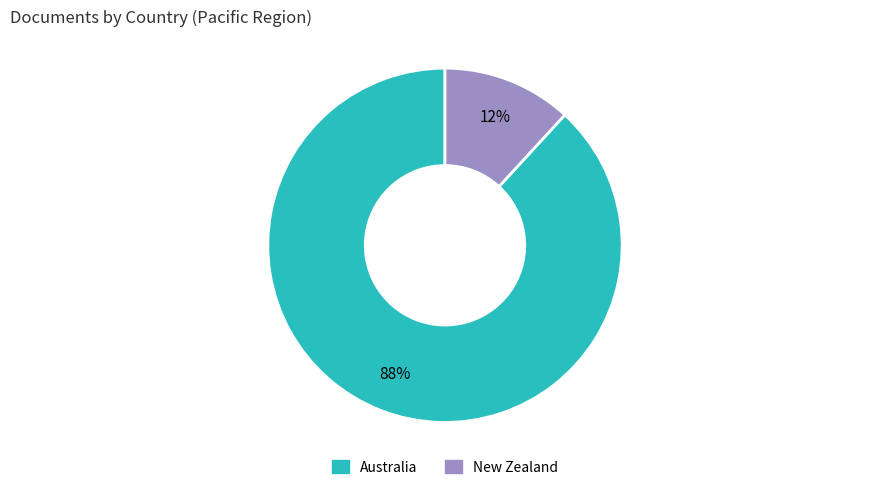

What percentage is the Australia slice, to the nearest percent?

88%